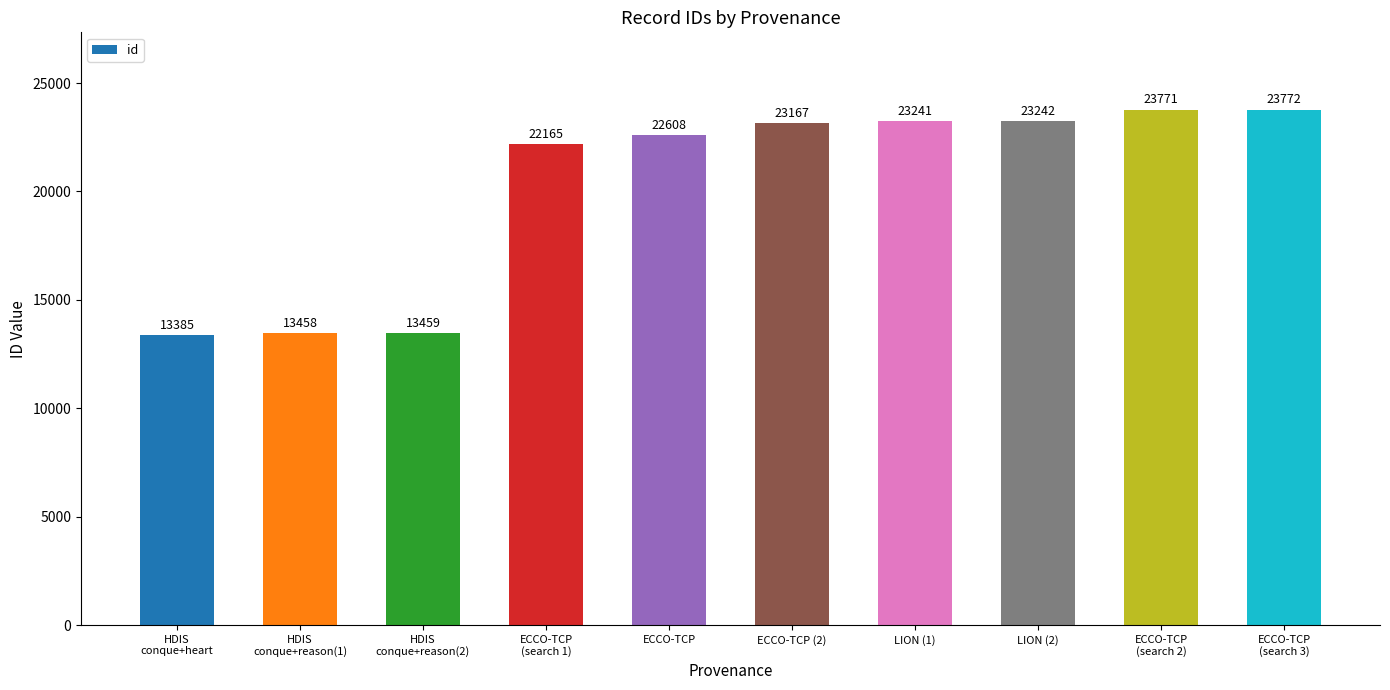

List the labels in order of value, smallest first.

HDIS
conque+heart, HDIS
conque+reason(1), HDIS
conque+reason(2), ECCO-TCP
(search 1), ECCO-TCP, ECCO-TCP (2), LION (1), LION (2), ECCO-TCP
(search 2), ECCO-TCP
(search 3)